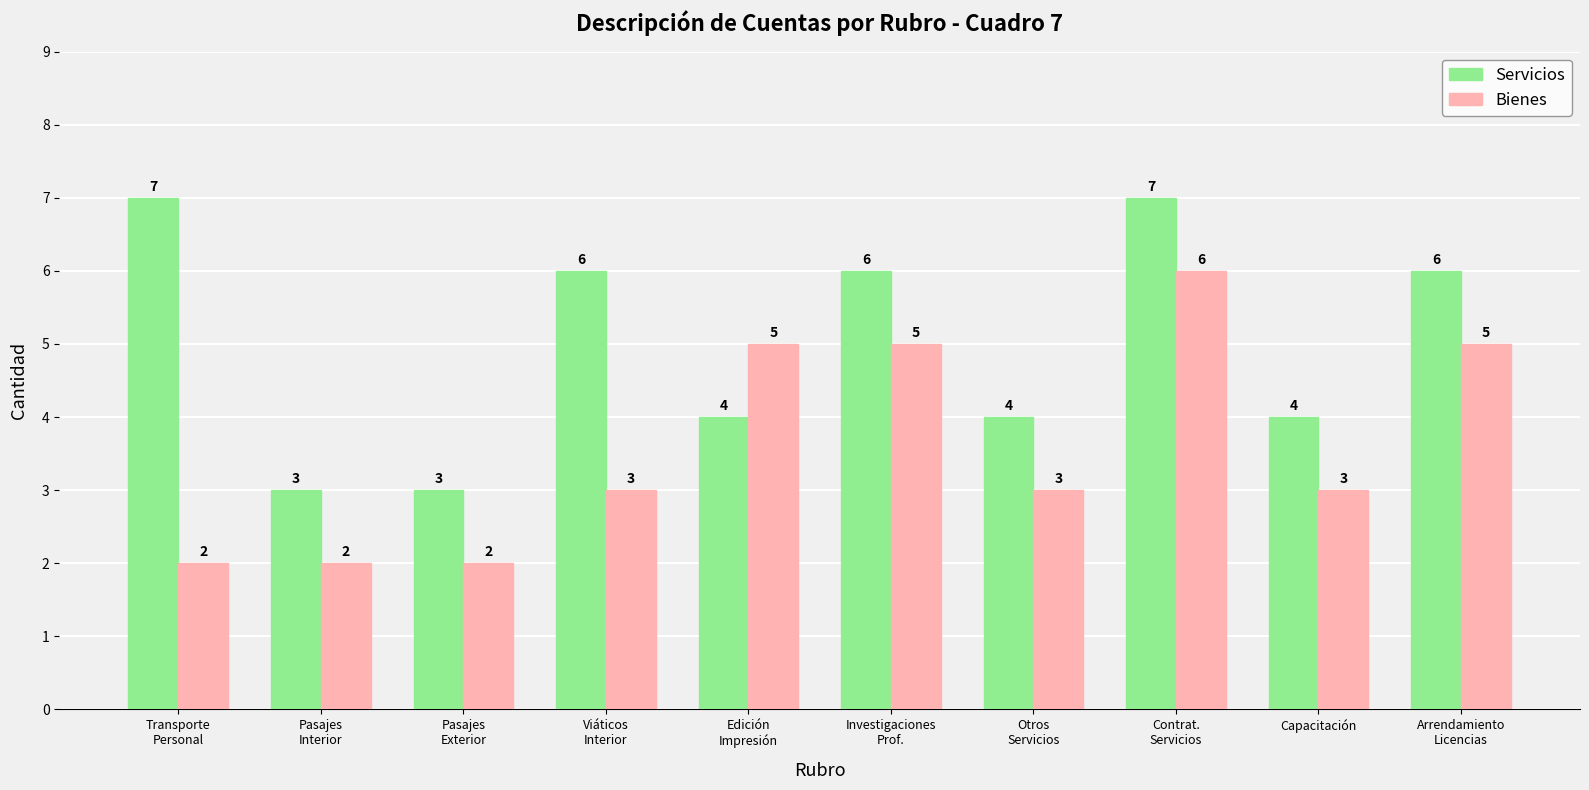

Does the chart contain stacked bars?

No